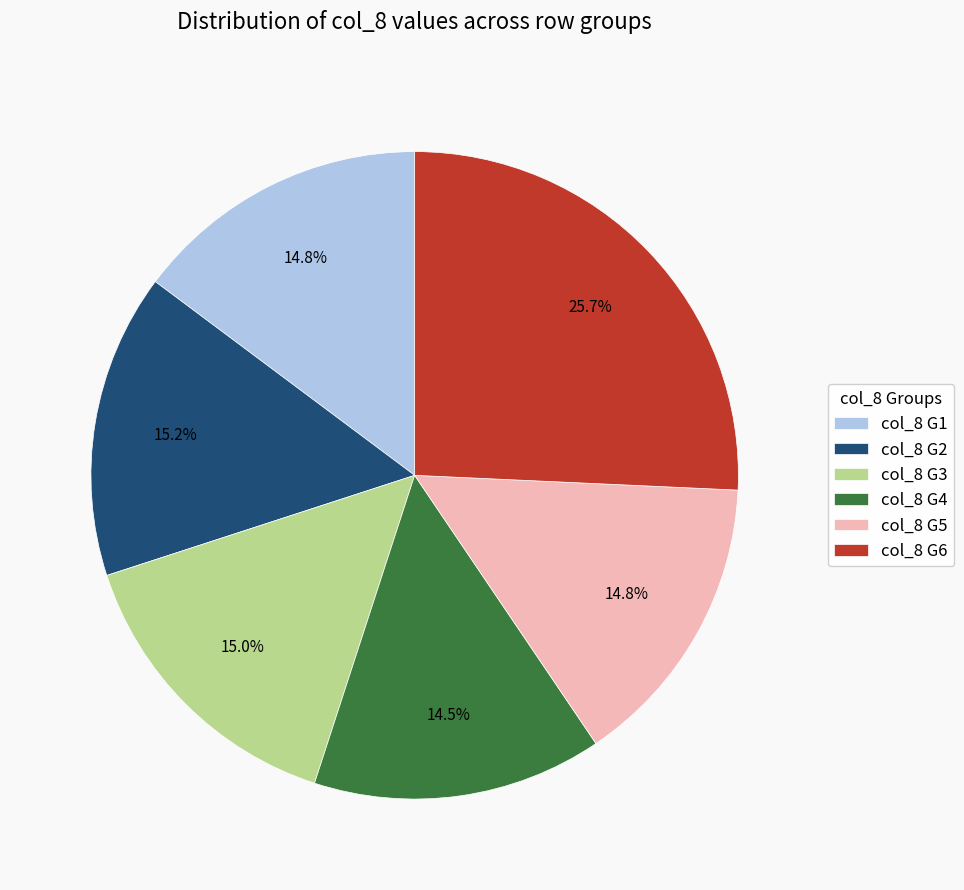

Which slice is the largest?

col_8 G6